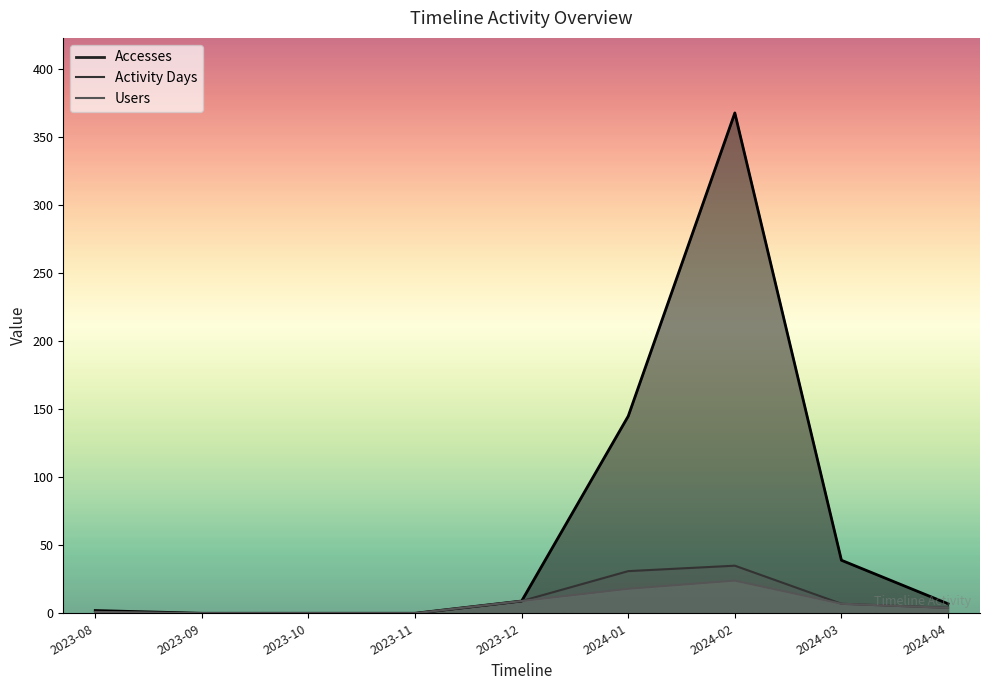

True or false: Activity Days and Accesses intersect in this chart.

False